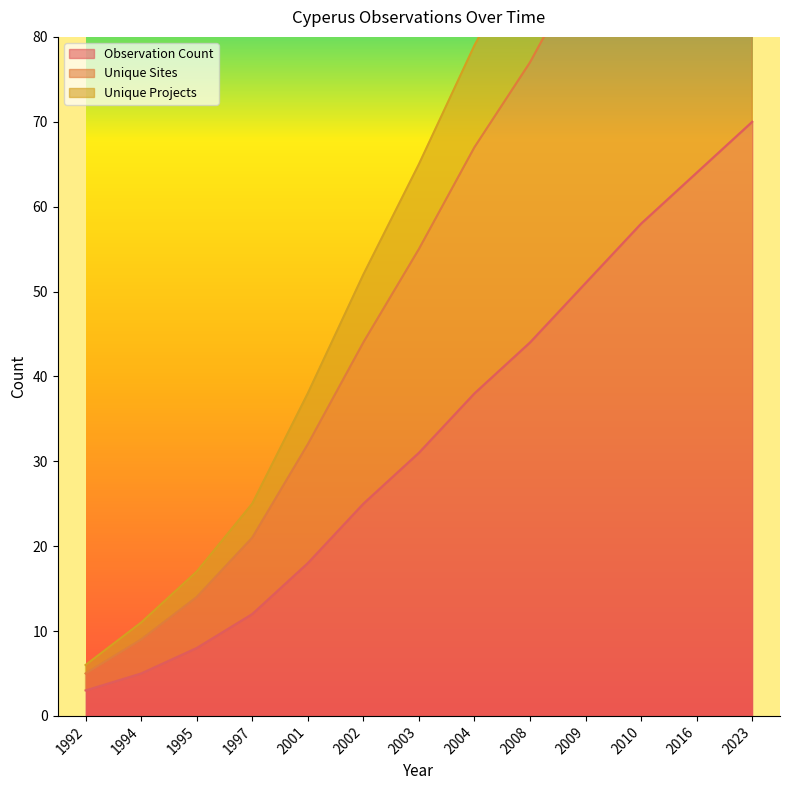

How many distinct data groups are displayed?

3